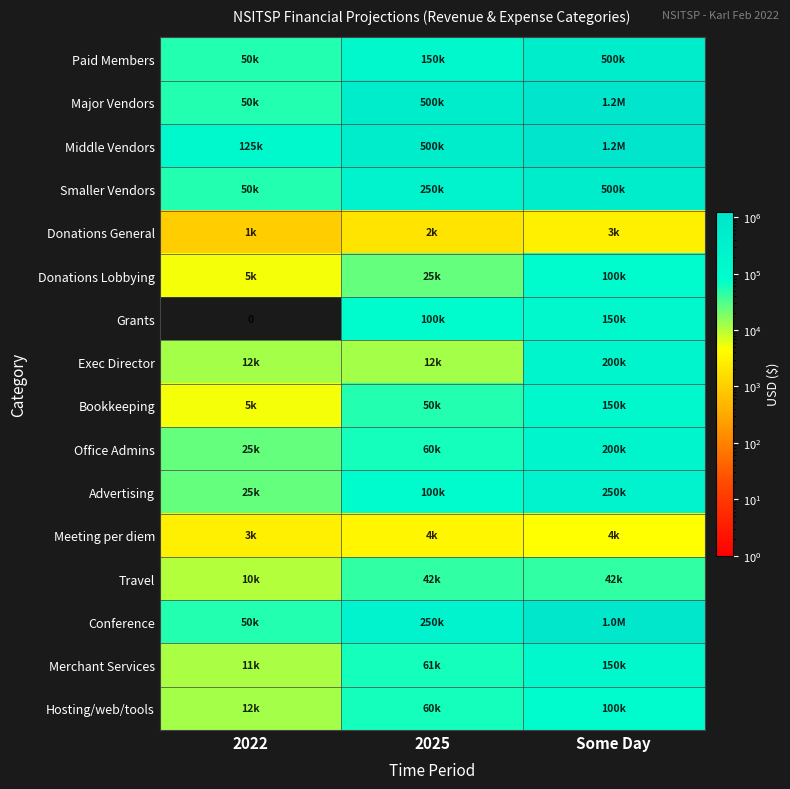

At which label is Exec Director closest to 106000?

2022